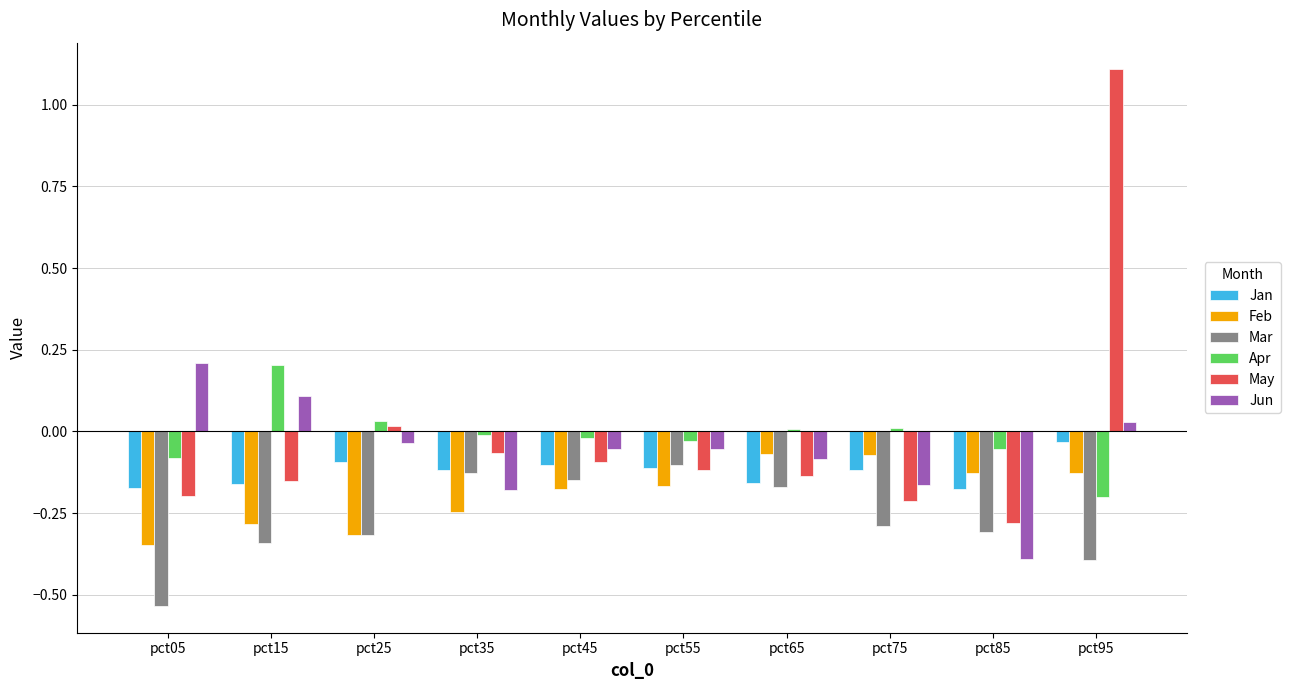

How many values in Jun are above zero?

3